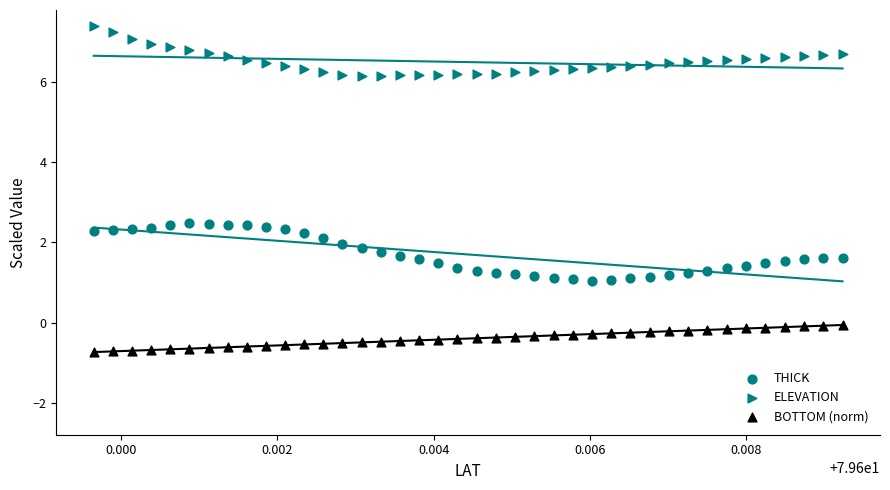

How many points are shown in the scatter plot?

120